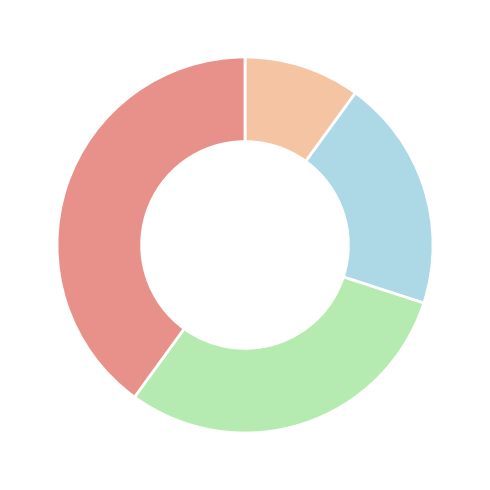

Count the number of slices in the pie.

4